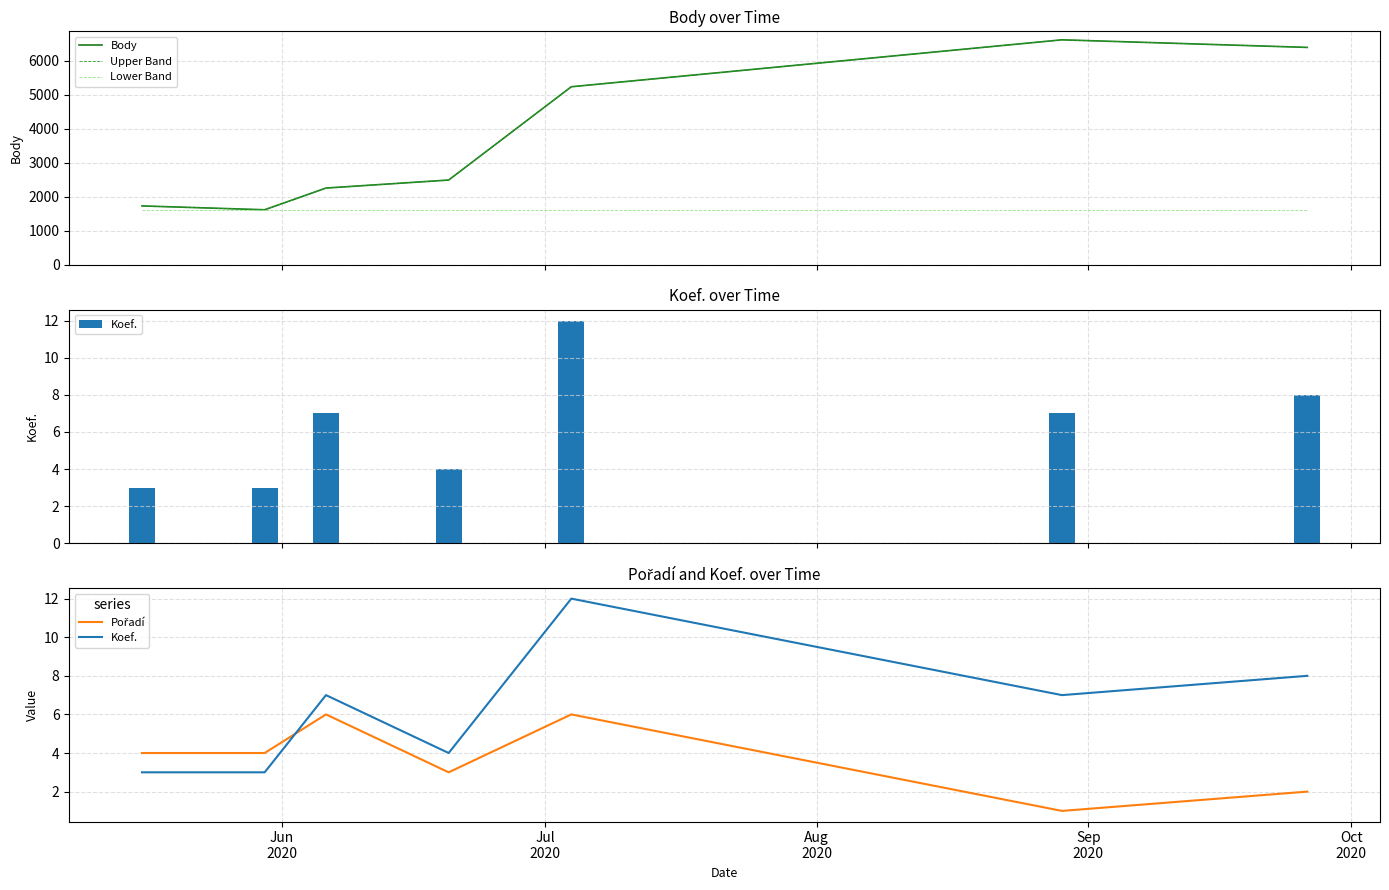

How many distinct data groups are displayed?

5